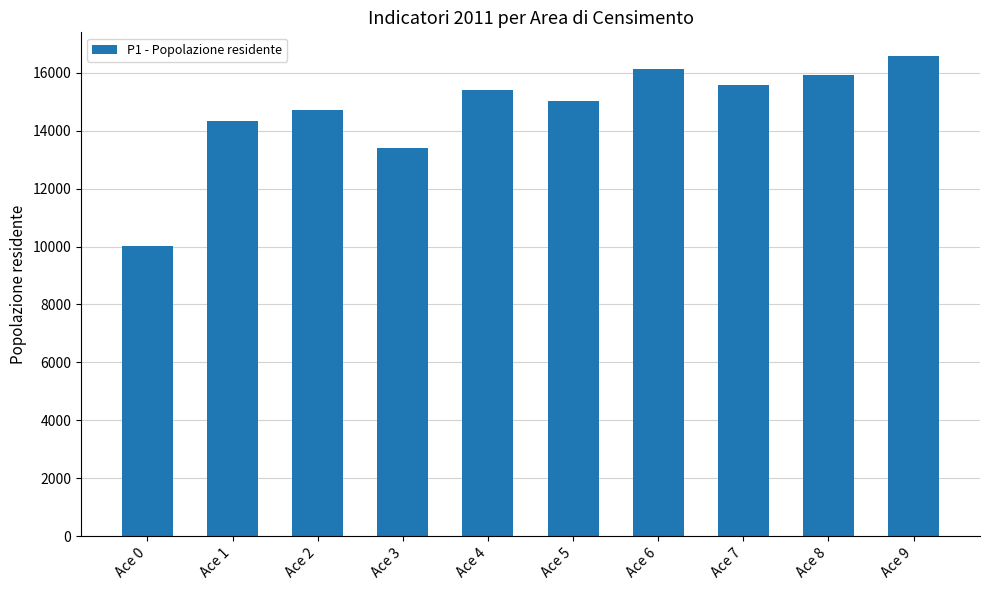

What is the sum of all values?

147036